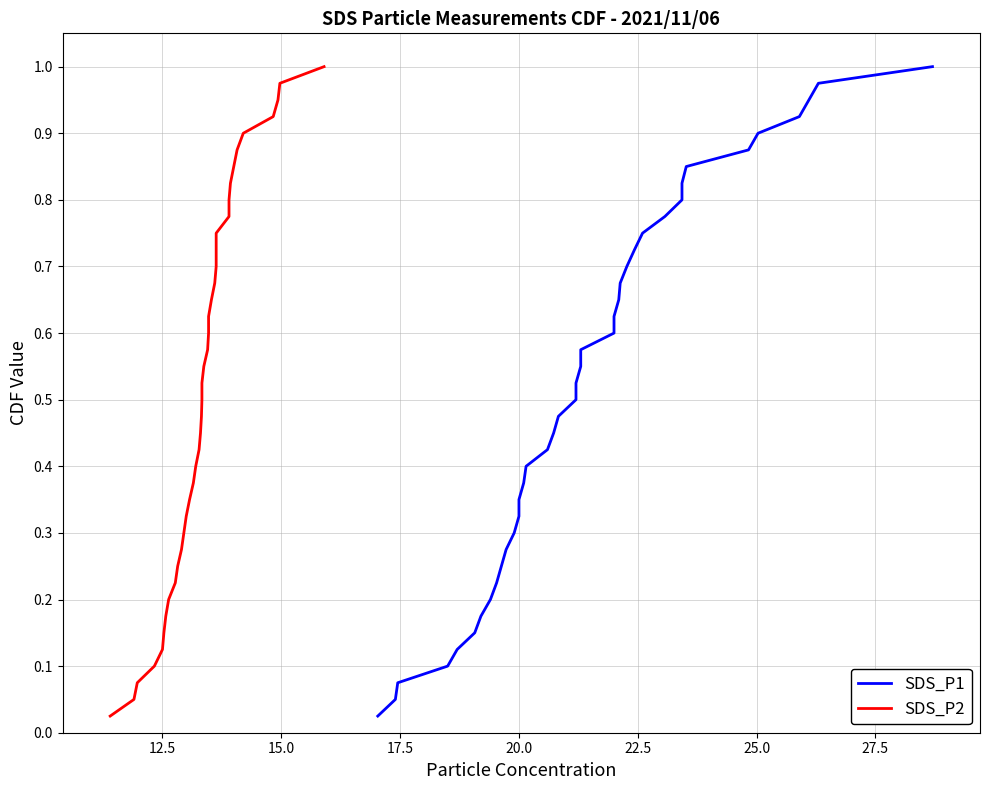

True or false: SDS_P1 has a value of 1.6 at 36.

False